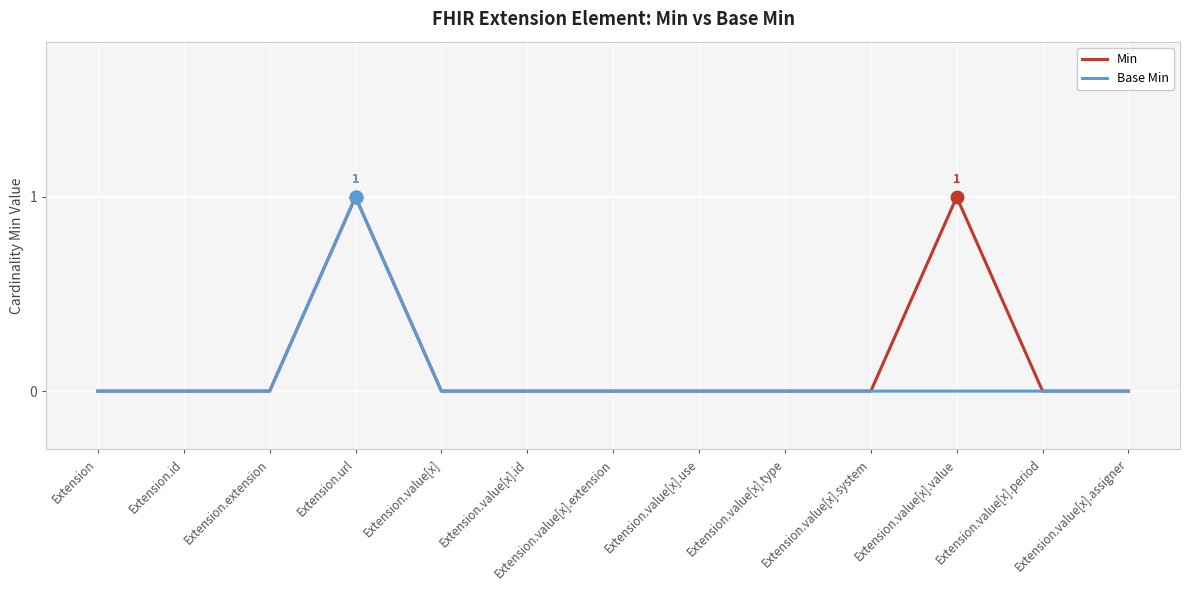

What position from the left is Extension?

1